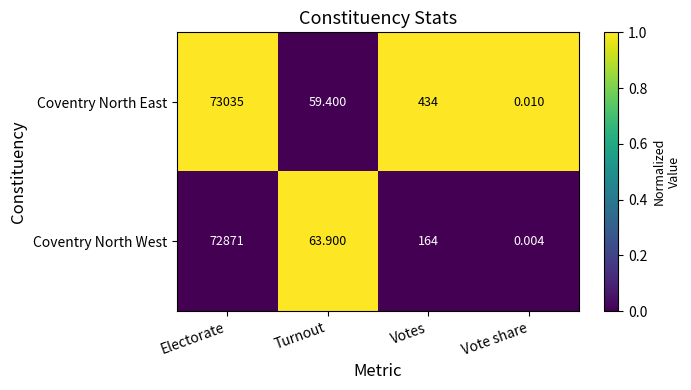

Which category has the lowest value in the Coventry North West series?

Vote share